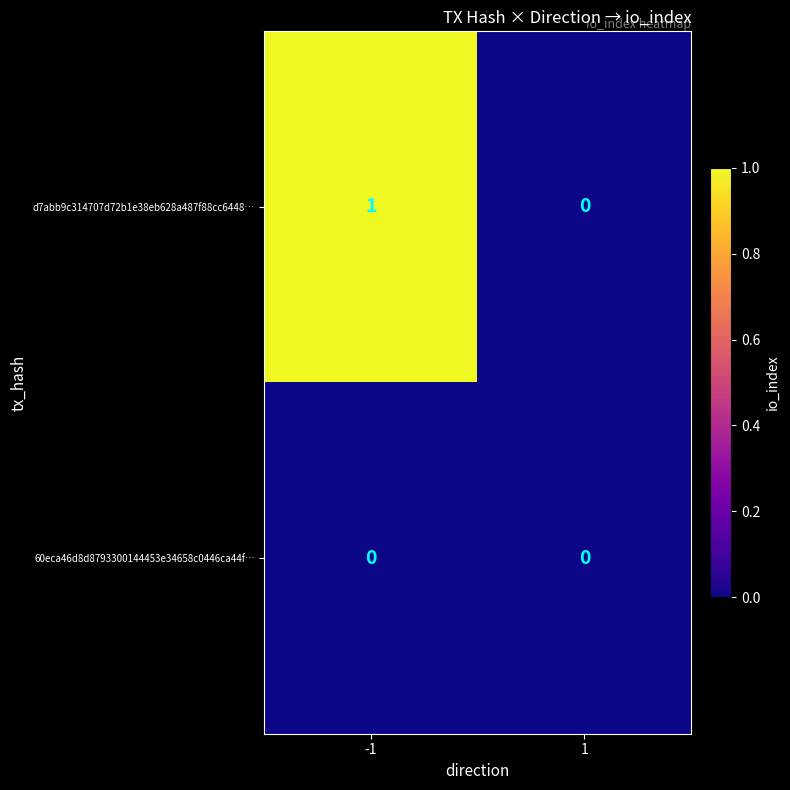

The value of 60eca46d8d8793300144453e34658c0446ca44f… at 1 is 0. True or false?

True